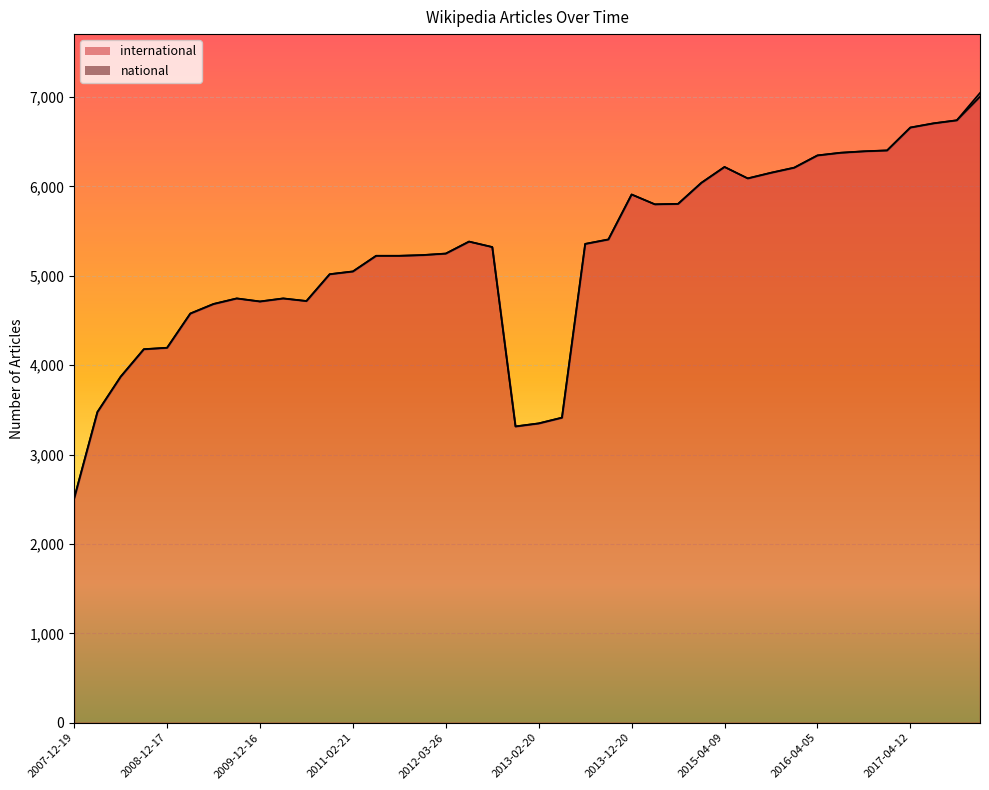

Rank the categories by value from lowest to highest.

2007-12-19, 2012-12-11, 2013-02-20, 2013-05-21, 2008-04-01, 2008-06-27, 2008-10-10, 2008-12-17, 2009-04-06, 2009-06-17, 2009-12-16, 2010-07-26, 2009-09-25, 2010-04-01, 2010-11-17, 2011-02-21, 2011-06-10, 2011-09-05, 2012-01-18, 2012-03-26, 2012-10-31, 2013-07-09, 2012-07-13, 2013-09-10, 2014-03-28, 2014-09-08, 2013-12-20, 2015-01-19, 2015-07-03, 2015-10-01, 2016-01-04, 2015-04-09, 2016-04-05, 2016-07-04, 2016-10-07, 2016-12-27, 2017-04-12, 2017-07-24, 2017-10-12, 2017-12-22